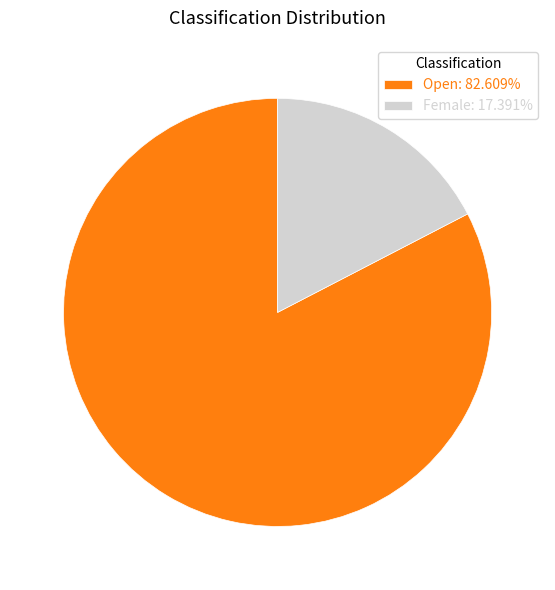

Combined, do Open: 82.609% and Female: 17.391% account for over 50%?

Yes